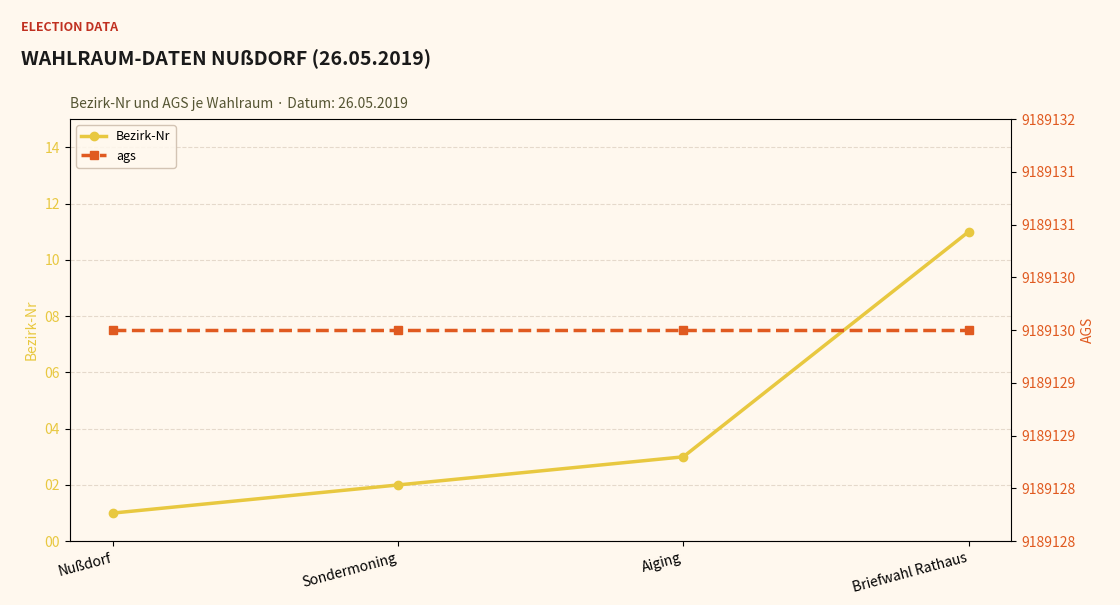

Reading left to right, transcribe all the data shown in this chart.

Bezirk-Nr: Nußdorf=1	Sondermoning=2	Aiging=3	Briefwahl Rathaus=11
ags: Nußdorf=9189130	Sondermoning=9189130	Aiging=9189130	Briefwahl Rathaus=9189130